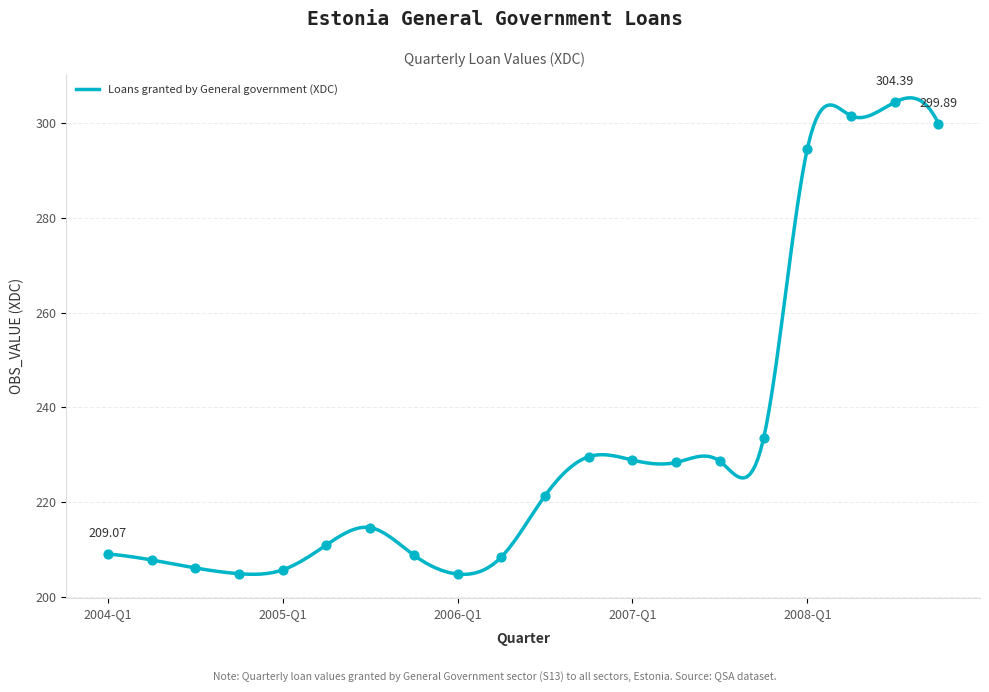

Which has a higher value, 2005-Q4 or 2004-Q2?

2005-Q4